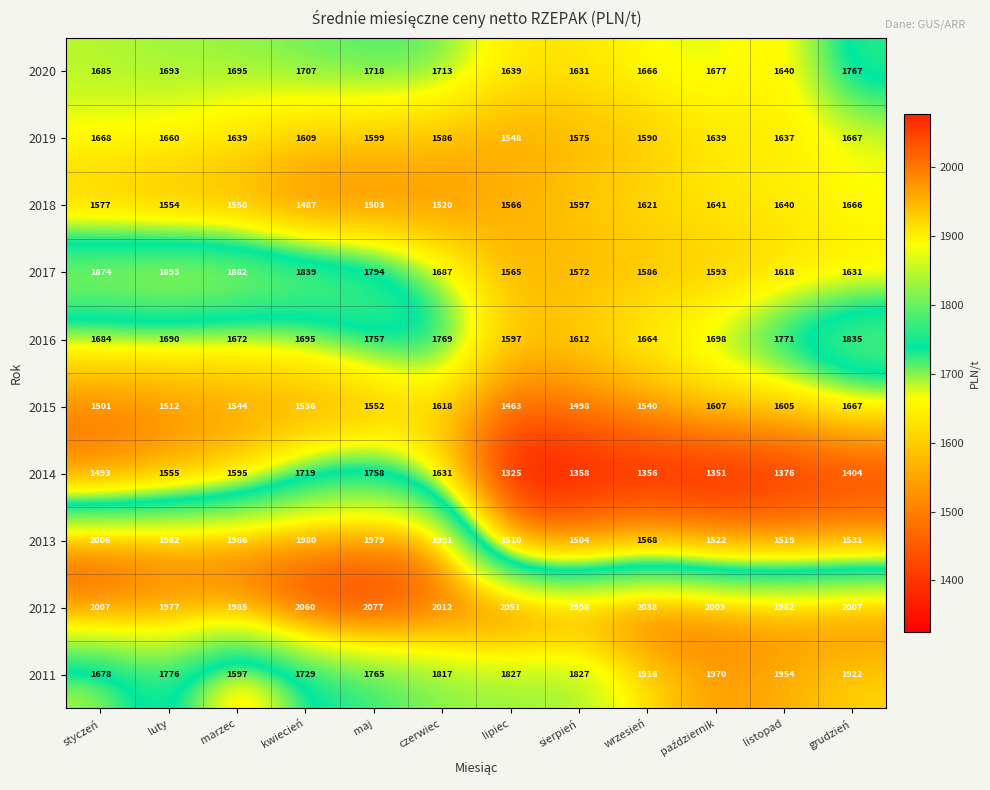

Which label corresponds to the smallest value in the chart?

lipiec